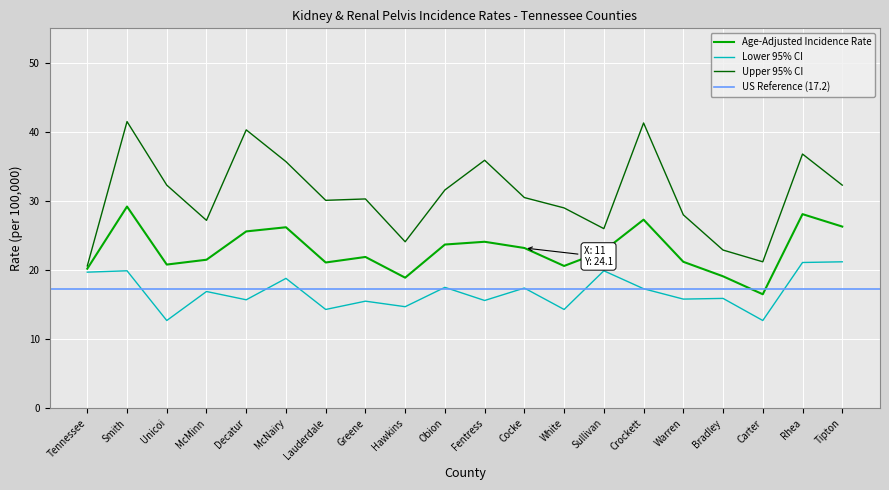

Where is Lower 95% CI nearest to the value 16?

Bradley